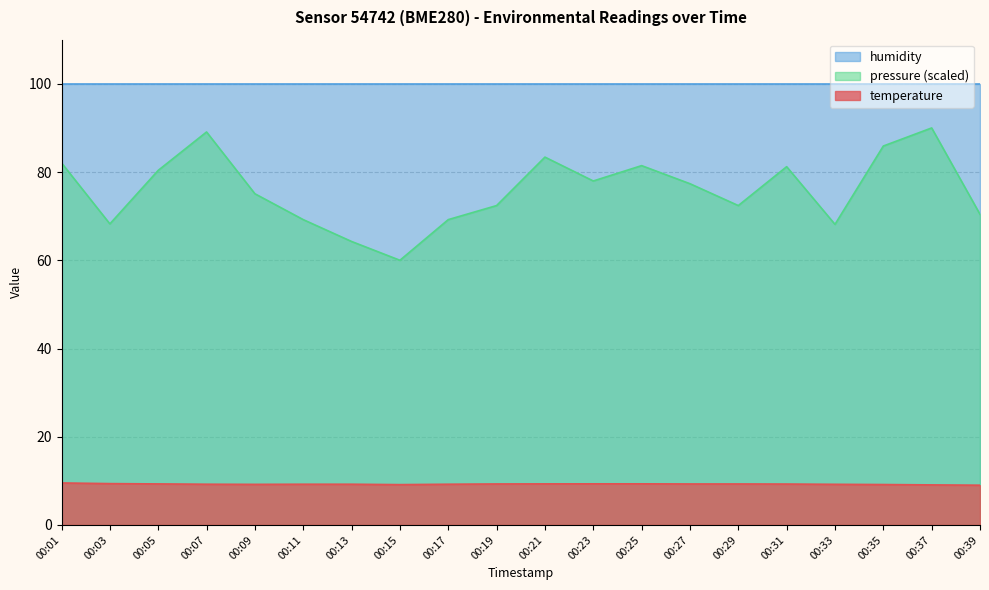

What are all the series names shown in the legend?

humidity, pressure (scaled), temperature